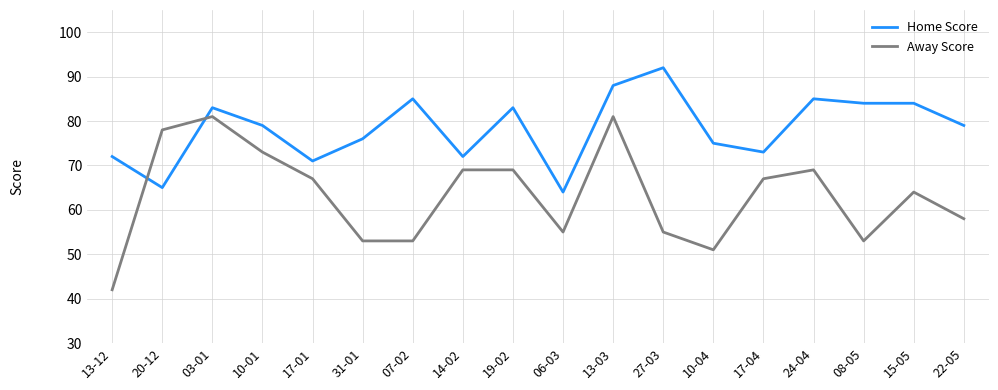

Which series changed the most between 19-02 and 13-03?

Away Score